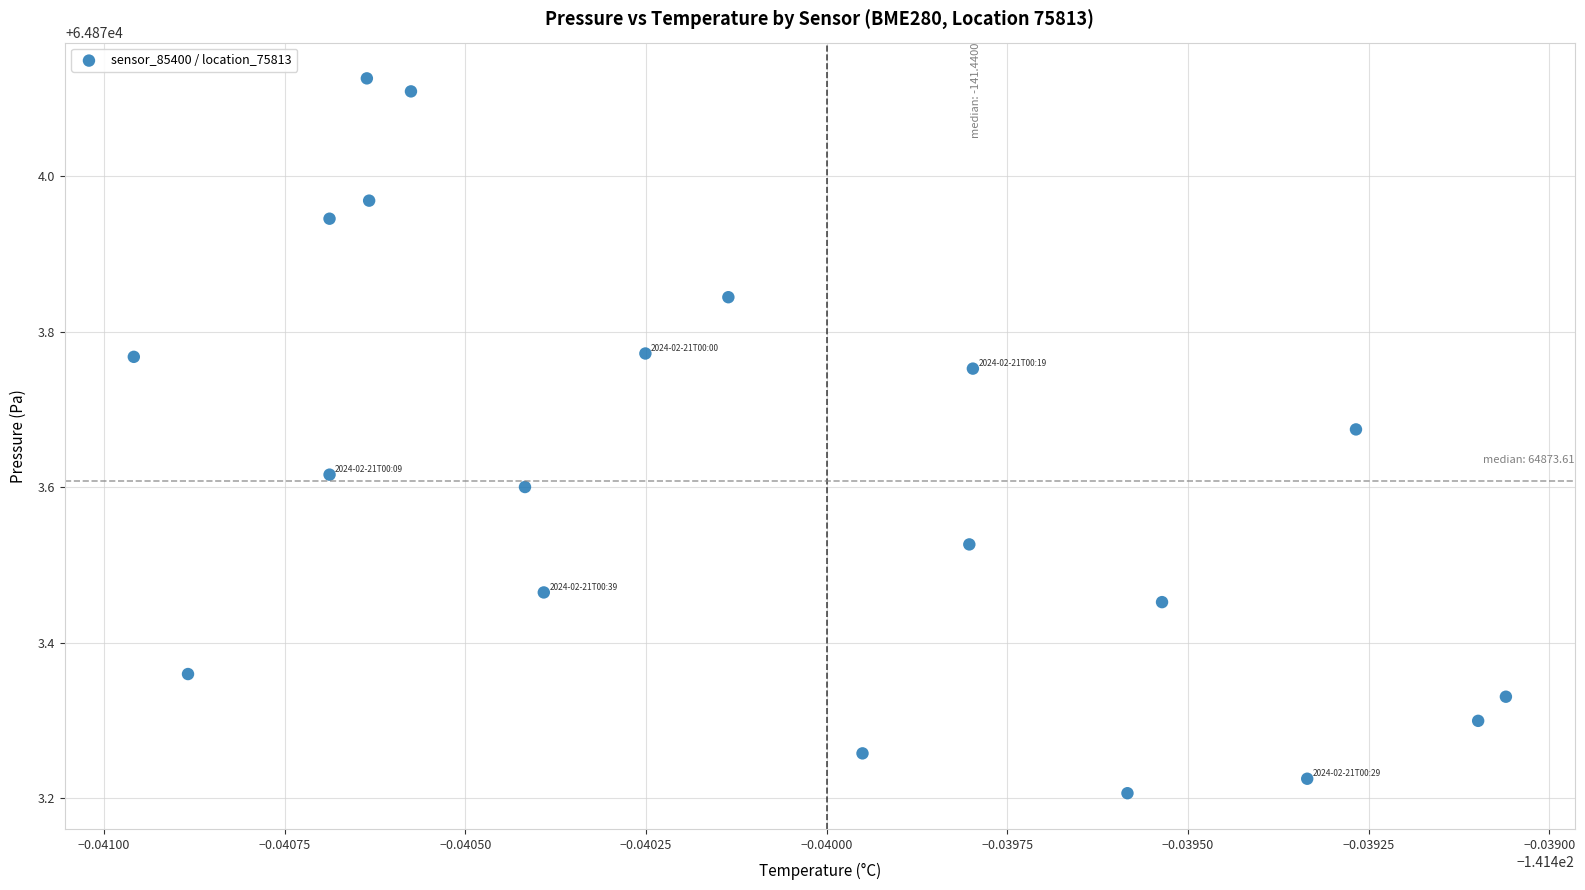

What is the range of Y values (max minus min)?

0.9